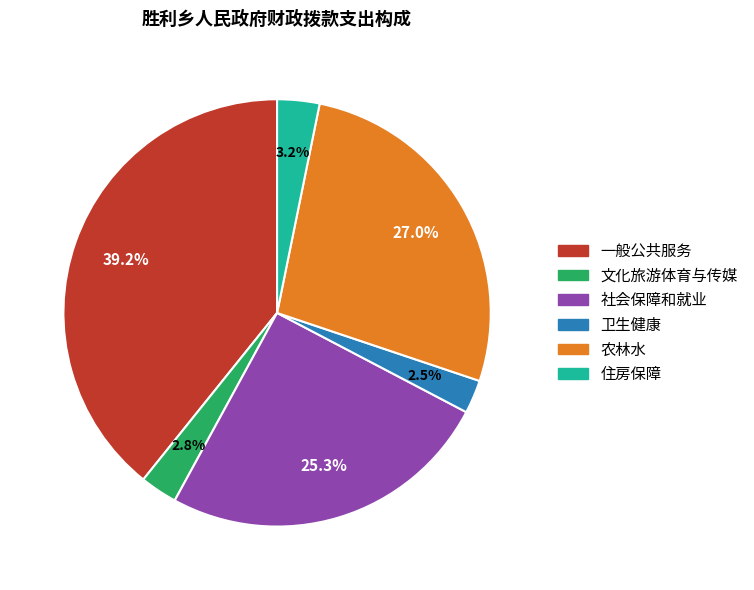

Which category has the biggest portion of the pie?

一般公共服务